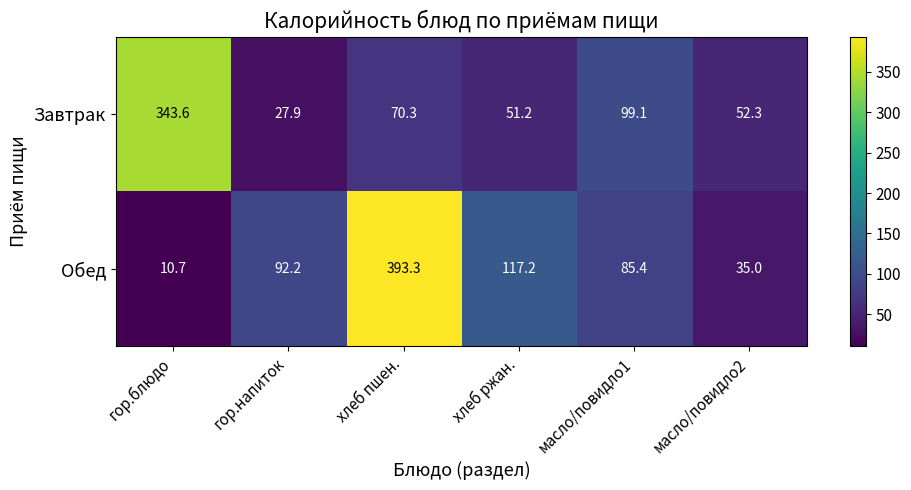

What is the average value of the Обед series?

122.3